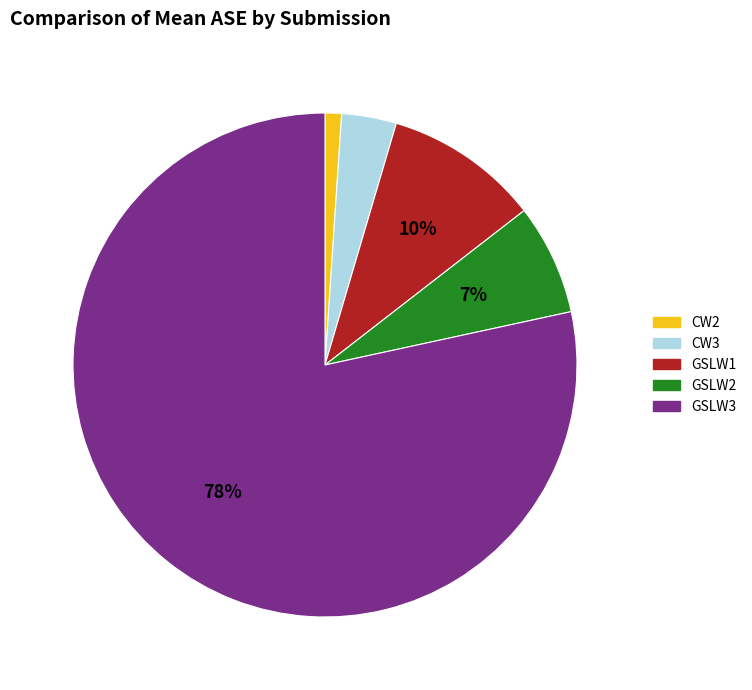

Which category has the smallest portion of the pie?

CW2